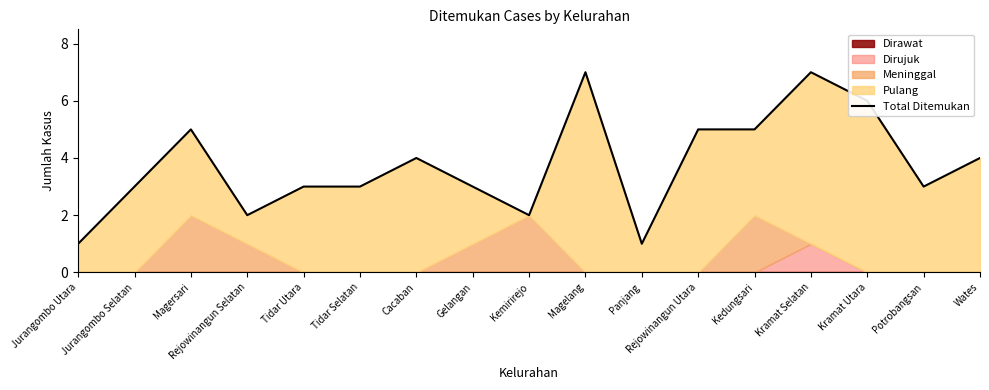

Where is the data nearest to the value 4?

Cacaban